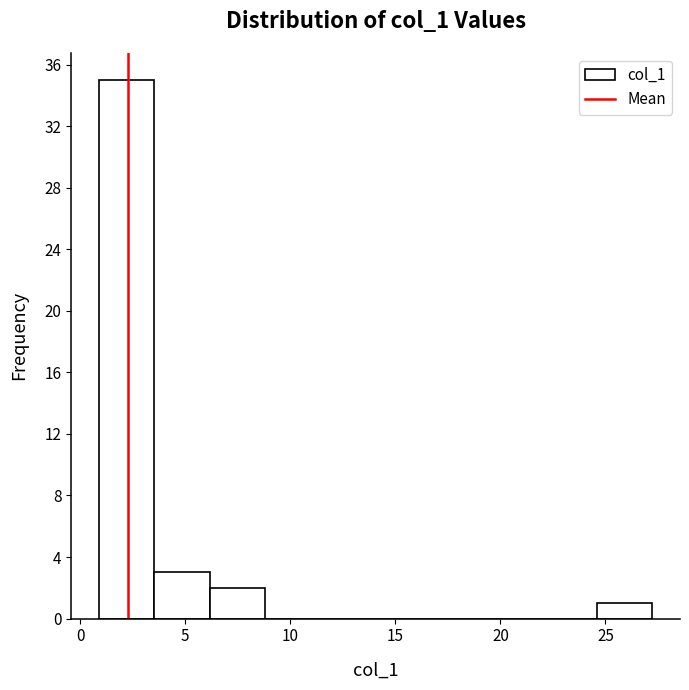

Reading left to right, transcribe this chart: for each bar, give the range it covers on the x-axis and its height. Neither the bar edges nor the heights are printed on the chart, so give them approximately, as read against the axes.

1.0 to 3.5: 35
3.5 to 6.0: 3
6.0 to 9.0: 2
9.0 to 11.5: 0
11.5 to 14.0: 0
14.0 to 16.5: 0
16.5 to 19.5: 0
19.5 to 22.0: 0
22.0 to 24.5: 0
24.5 to 27.0: 1